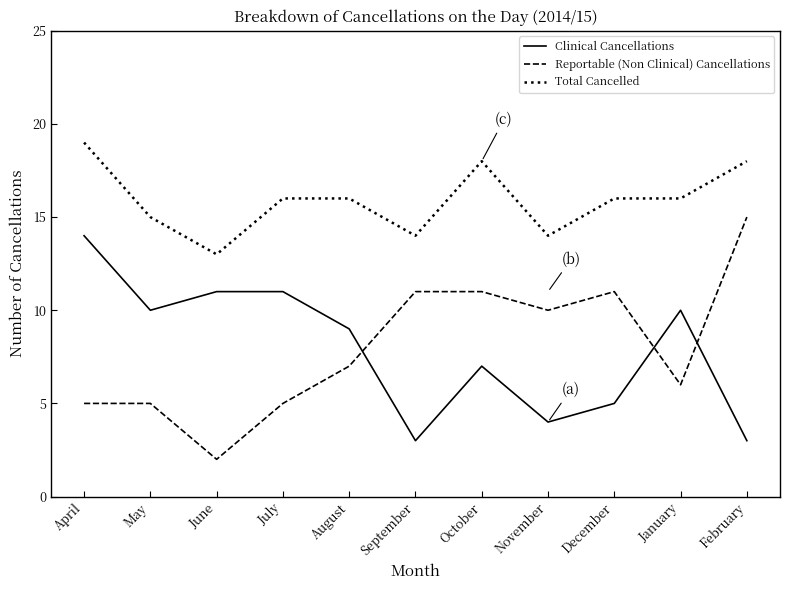

What is the spread (max minus min) of values at December?

11